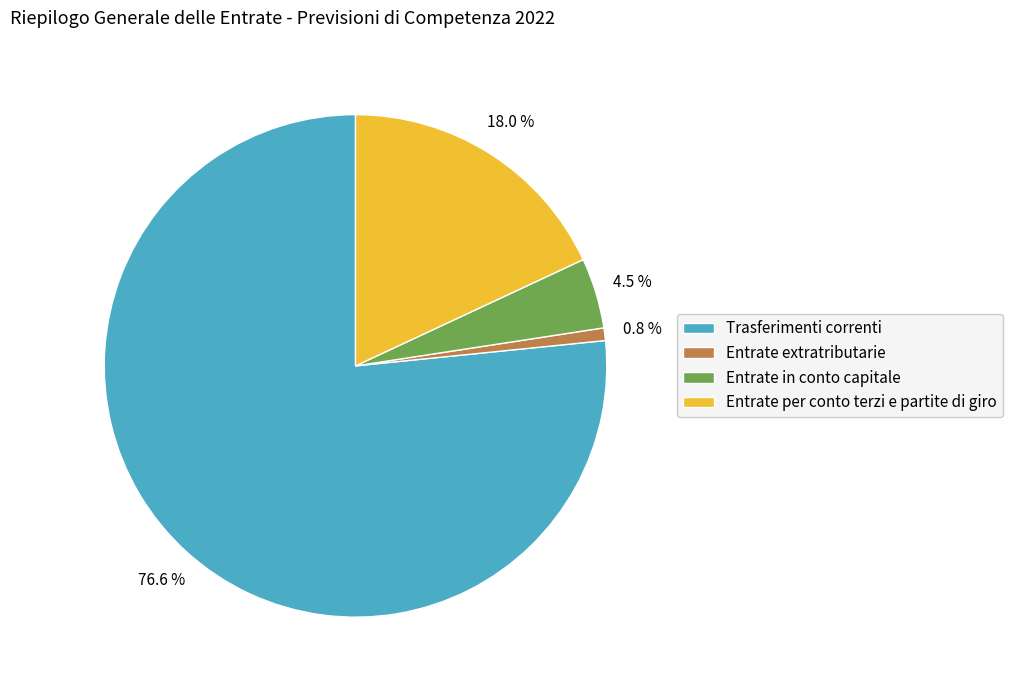

Rank the categories by value from lowest to highest.

Entrate extratributarie, Entrate in conto capitale, Entrate per conto terzi e partite di giro, Trasferimenti correnti